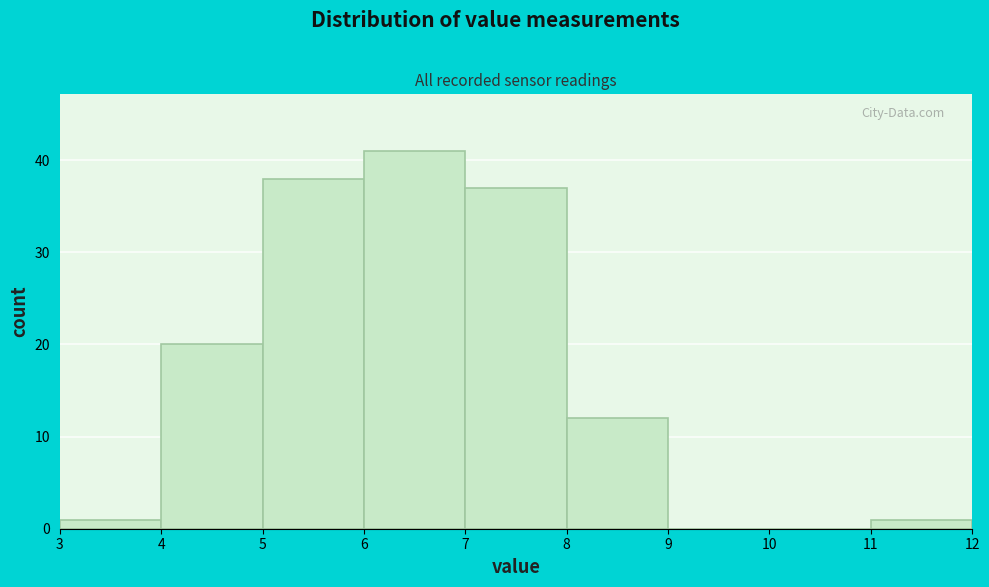

Over which range of the x-axis is the bar tallest?

6 to 7